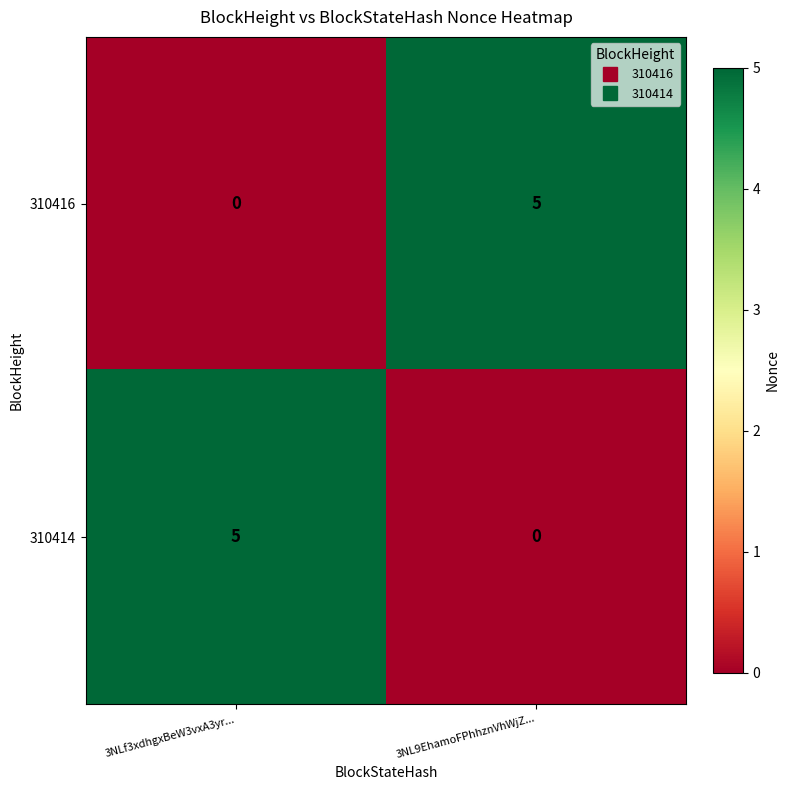

How many values in the 310416 series are below 5?

1